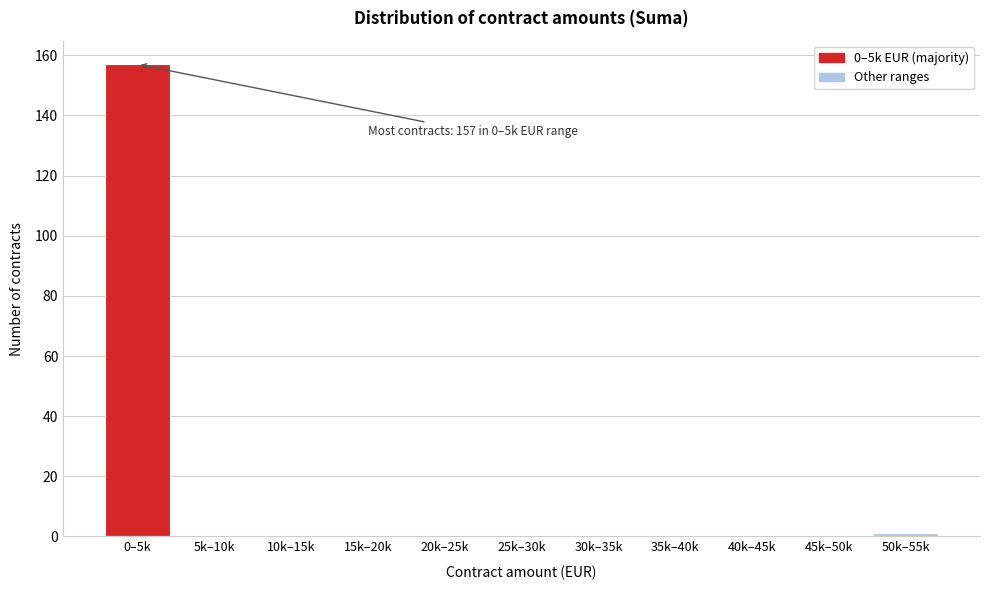

Reading left to right, what are all the values shown in this chart?

0–5k=157	5k–10k=0	10k–15k=0	15k–20k=0	20k–25k=0	25k–30k=0	30k–35k=0	35k–40k=0	40k–45k=0	45k–50k=0	50k–55k=1